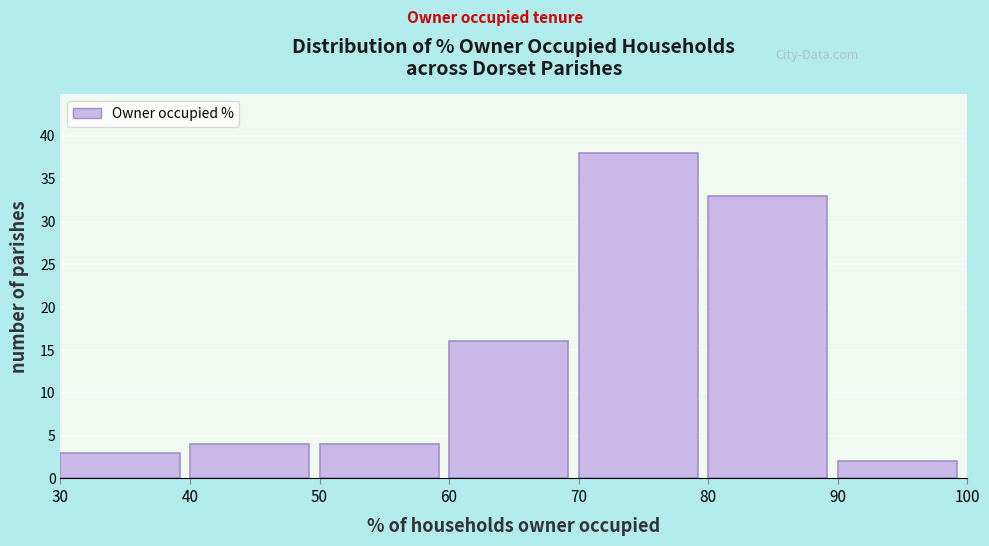

Over which range of the x-axis is the bar tallest?

70 to 80